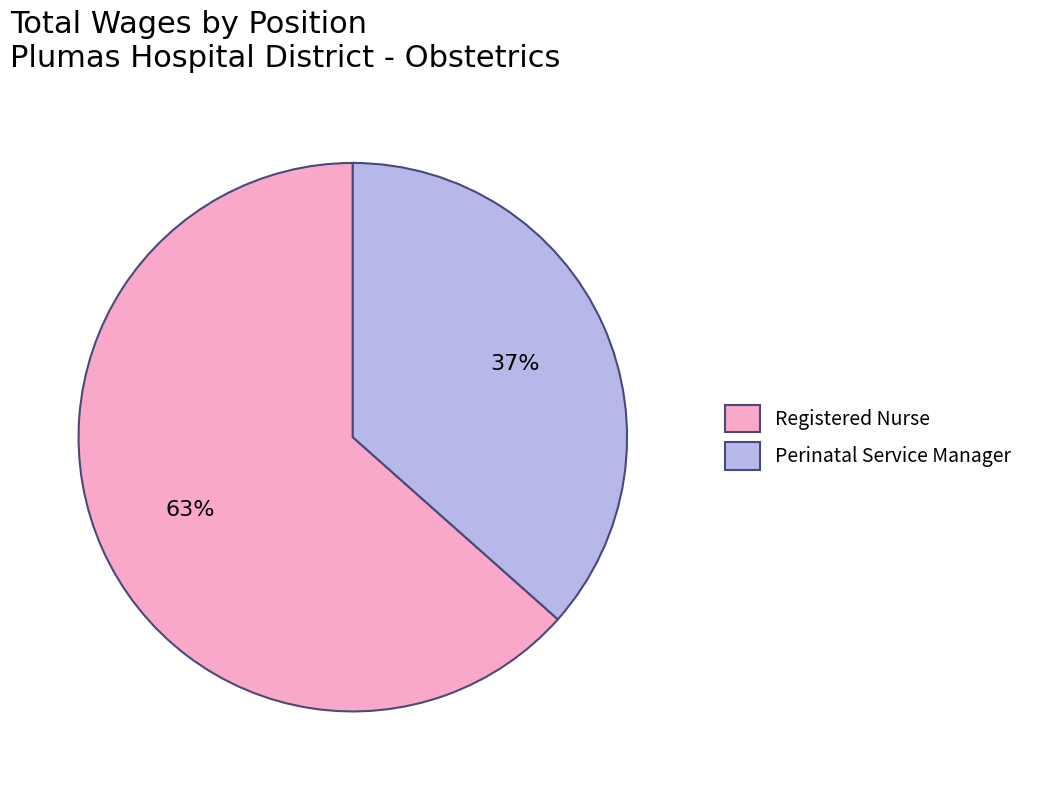

True or false: Registered Nurse accounts for 63% of the total.

True